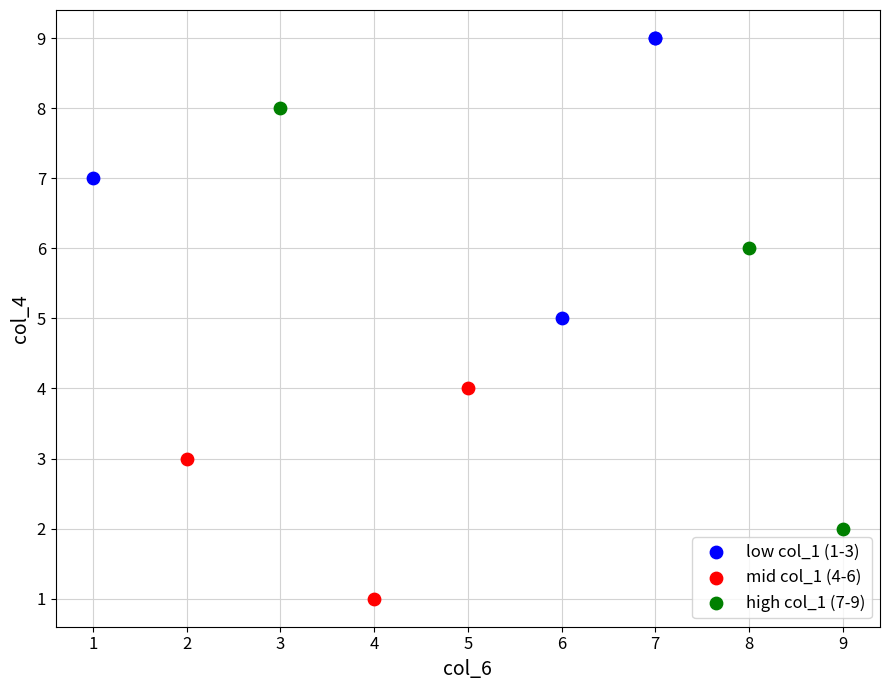

Which series reaches the minimum Y coordinate?

mid col_1 (4-6)